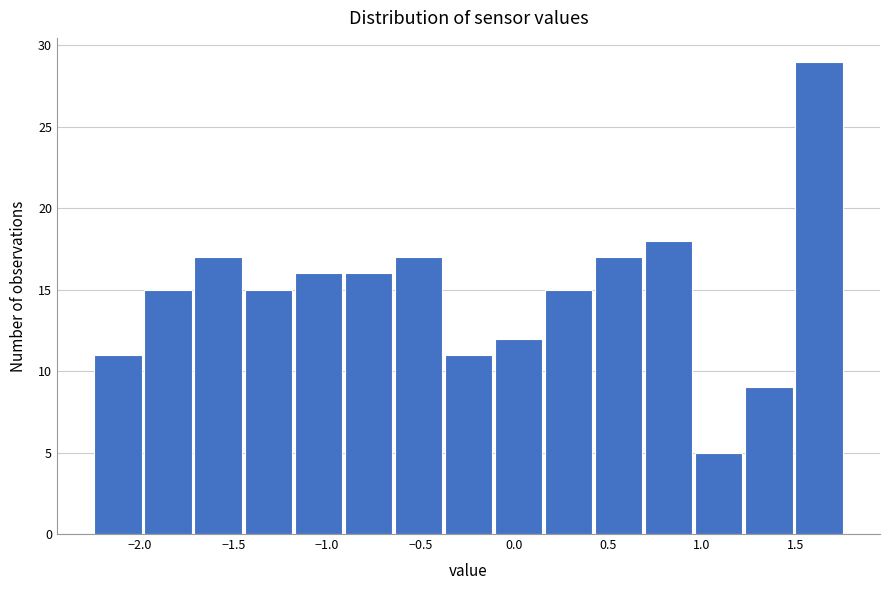

Which range on the x-axis has the tallest bar?

1.50 to 1.75